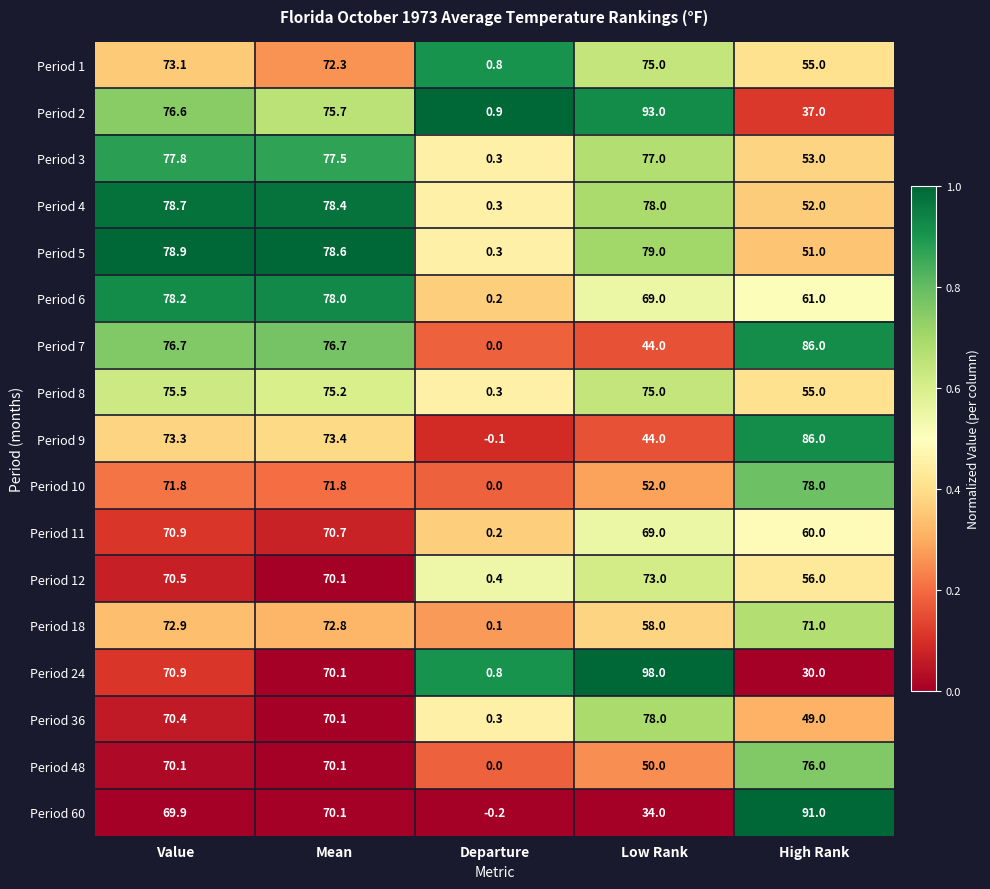

Which series changed the most between Low Rank and High Rank?

Period 24